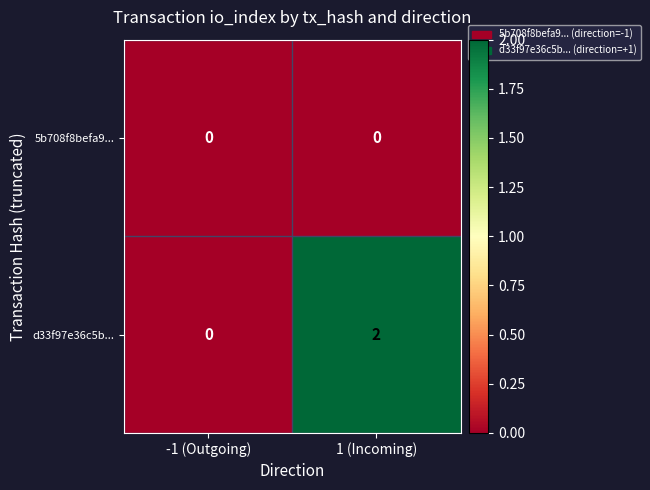

True or false: d33f97e36c5b... has a value of 2 at 1 (Incoming).

True